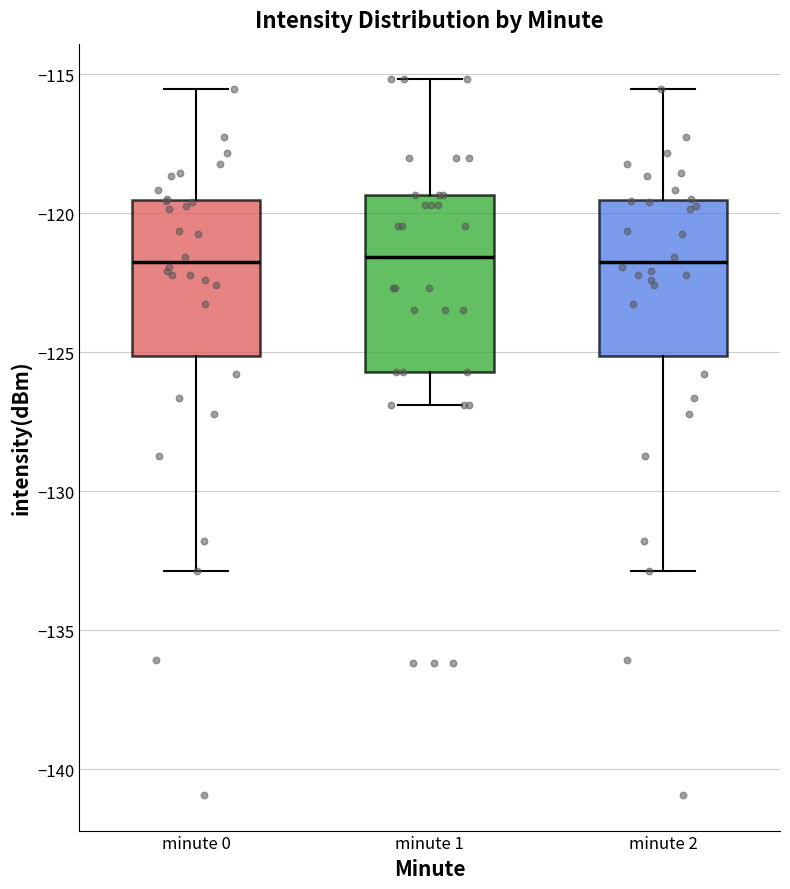

Which box is the tallest, from its lower edge to its upper edge?

minute 1